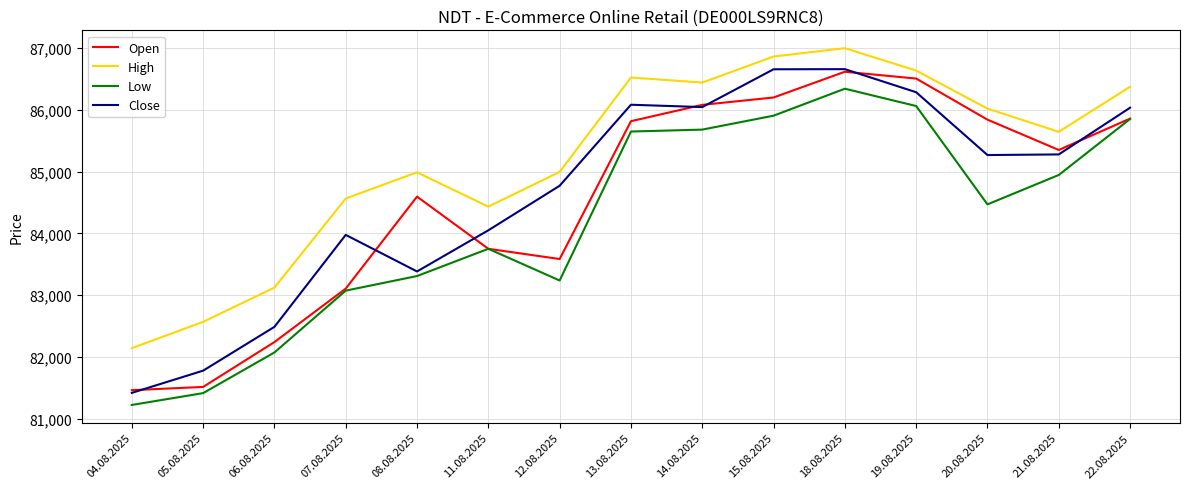

What is the maximum value for High?

86993